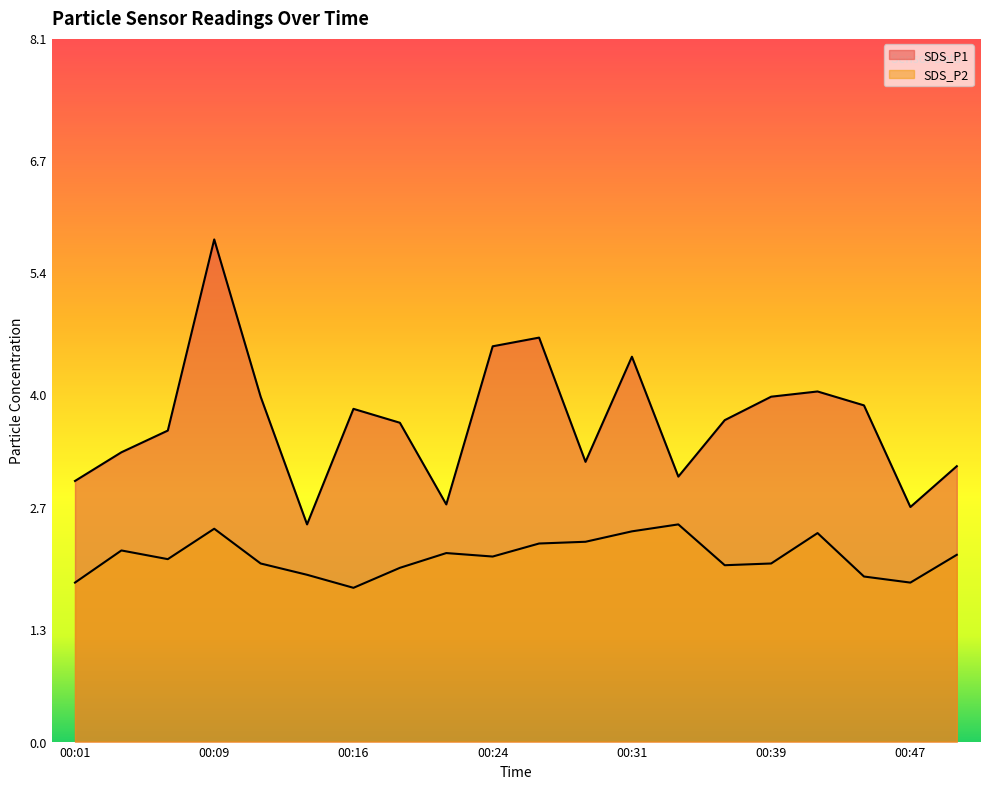

Which category has the lowest value across all series?

00:16